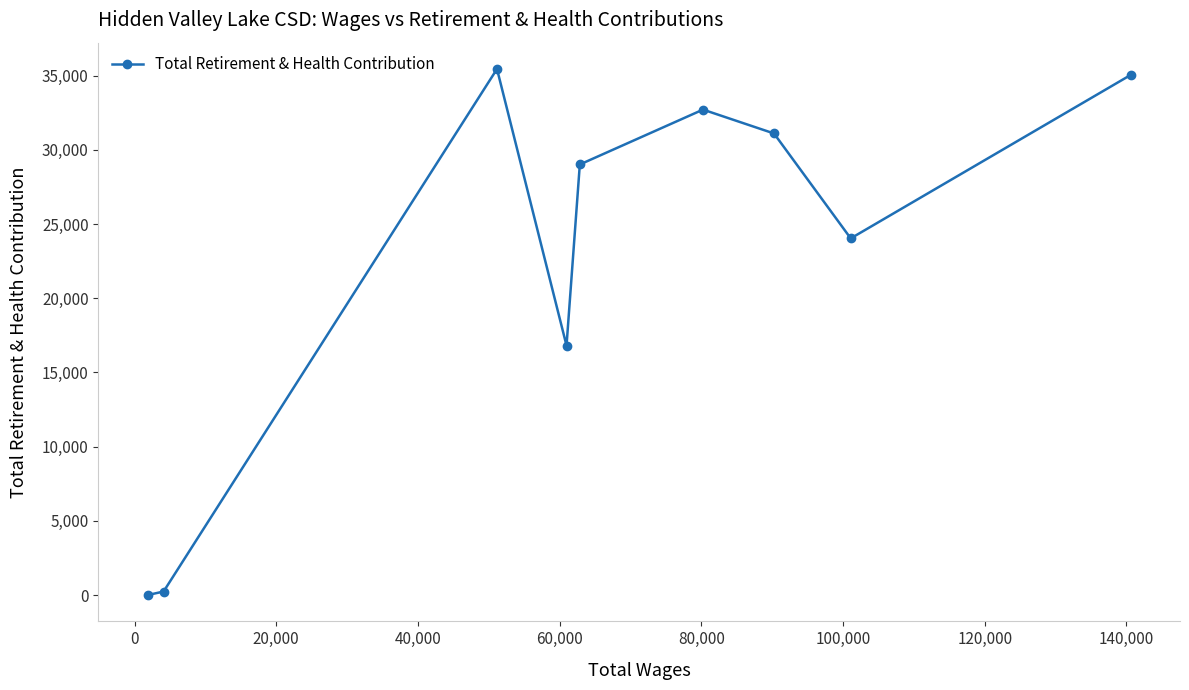

What is the average value?

22711